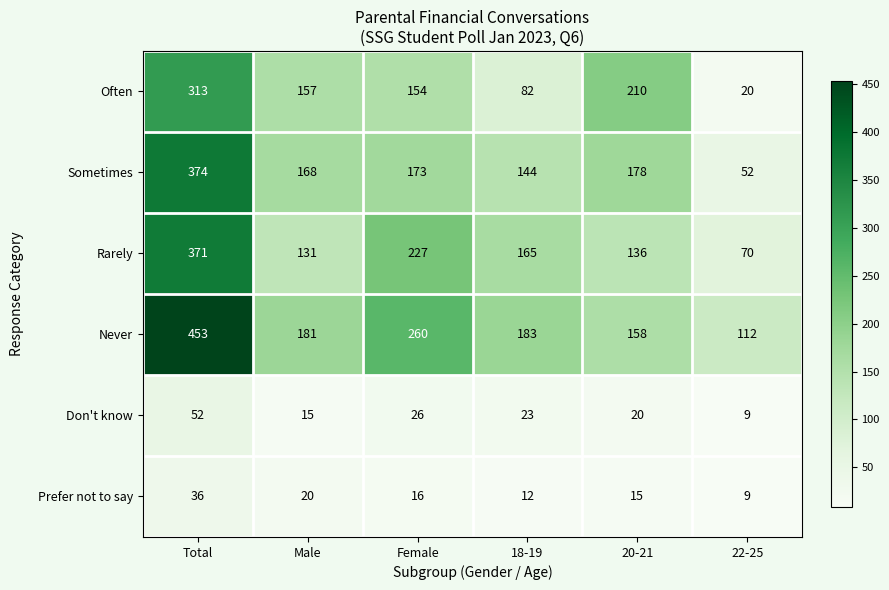

How many series are shown in this chart?

6